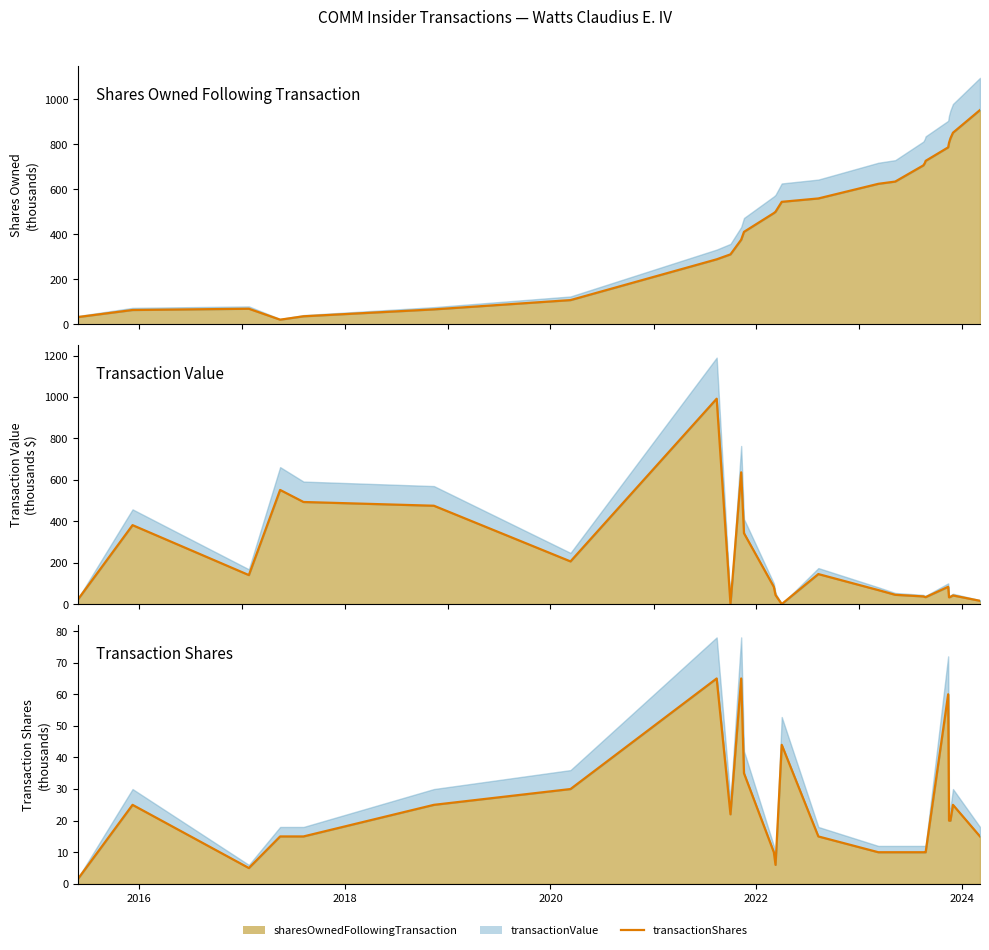

Reading left to right, list all the values displayed in this chart.

sharesOwnedFollowingTransaction: 2015-05-29=32.1	2015-12-09=63.6	2017-01-25=69.2	2017-05-16=20.6	2017-08-07=35.6	2018-11-13=66.3	2020-03-12=107.6	2021-08-13=288.7	2021-10-01=310.7	2021-11-08=375.7	2021-11-18=410.7	2022-03-04=494.0	2022-03-10=500.0	2022-04-01=544.0	2022-08-09=559.0	2023-03-10=624.0	2023-05-09=634.0	2023-08-17=706.0	2023-08-22=716.0	2023-08-25=726.0	2023-11-13=786.0	2023-11-16=806.0	2023-11-21=826.0	2023-11-30=851.0	2024-03-05=951.8
transactionValue: 2015-05-29=22.1	2015-12-09=381.2	2017-01-25=140.0	2017-05-16=551.3	2017-08-07=493.1	2018-11-13=474.9	2020-03-12=206.0	2021-08-13=991.9	2021-10-01=0.0	2021-11-08=636.3	2021-11-18=342.2	2022-03-04=83.0	2022-03-10=43.6	2022-04-01=0.0	2022-08-09=144.9	2023-03-10=67.5	2023-05-09=44.8	2023-08-17=37.0	2023-08-22=34.3	2023-08-25=33.4	2023-11-13=83.4	2023-11-16=32.6	2023-11-21=34.8	2023-11-30=41.6	2024-03-05=15.8
transactionShares: 2015-05-29=1.5	2015-12-09=25.0	2017-01-25=5.0	2017-05-16=15.0	2017-08-07=15.0	2018-11-13=25.0	2020-03-12=30.0	2021-08-13=65.0	2021-10-01=22.0	2021-11-08=65.0	2021-11-18=35.0	2022-03-04=10.0	2022-03-10=6.0	2022-04-01=44.0	2022-08-09=15.0	2023-03-10=10.0	2023-05-09=10.0	2023-08-17=10.0	2023-08-22=10.0	2023-08-25=10.0	2023-11-13=60.0	2023-11-16=20.0	2023-11-21=20.0	2023-11-30=25.0	2024-03-05=15.0